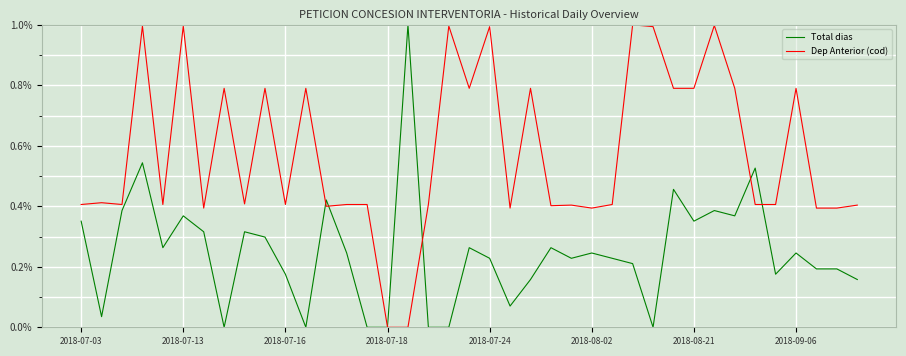

What is the maximum value shown in the chart?

1.0